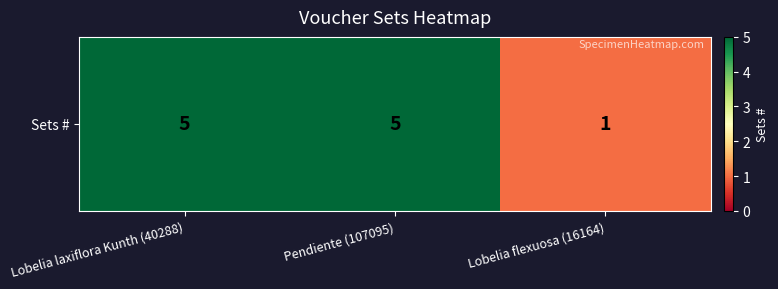

Where is the data nearest to the value 3?

Lobelia laxiflora Kunth (40288)